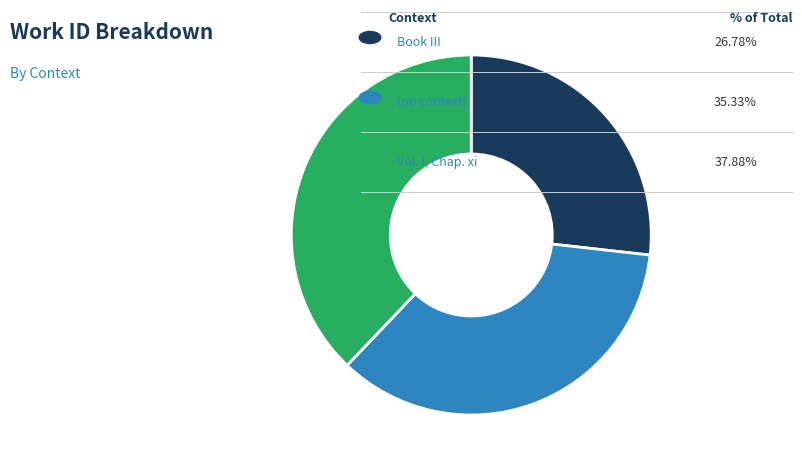

Does any single category account for the majority?

No